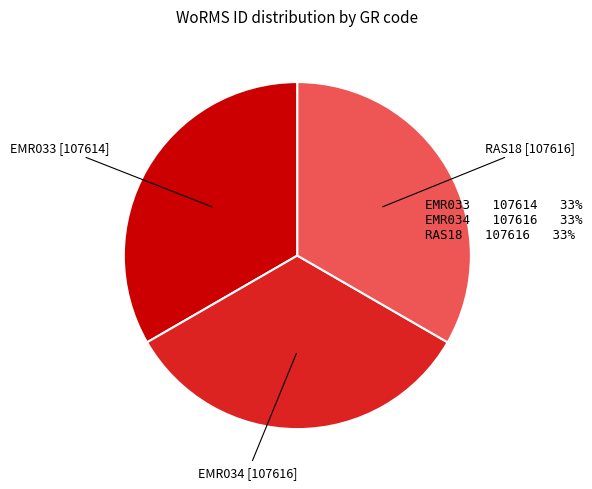

The RAS18 slice represents 33% of the pie. True or false?

True